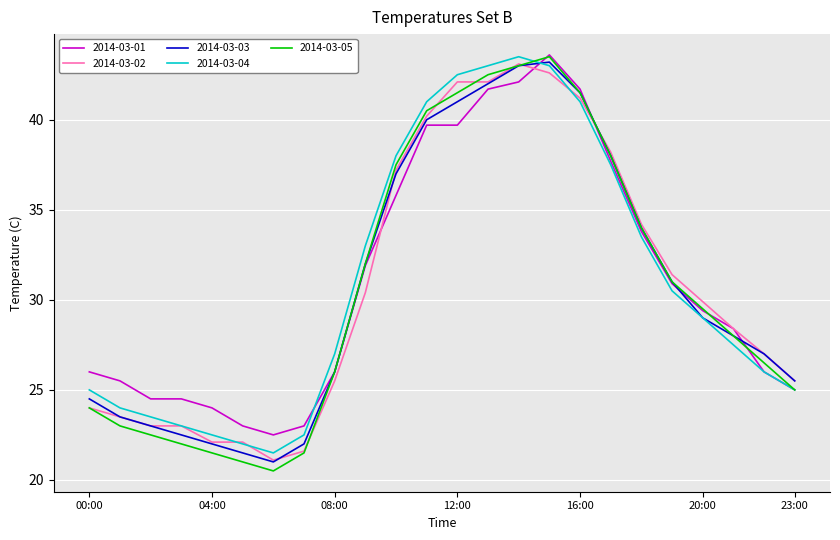

What is the maximum value shown in the chart?

43.6